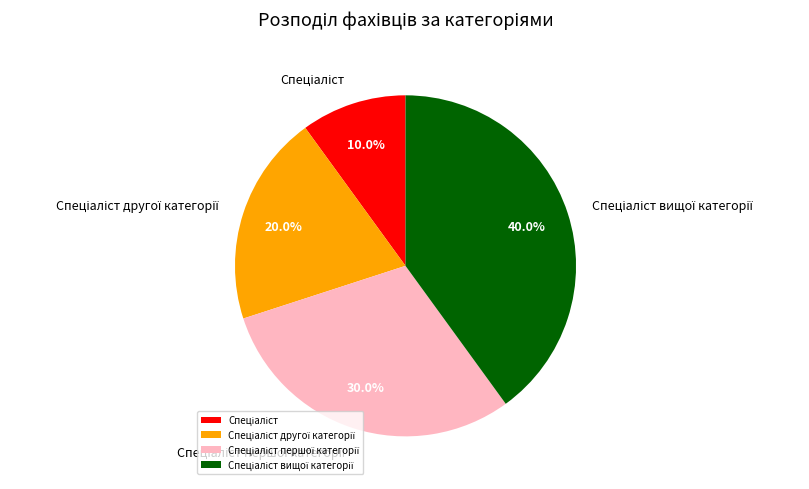

Count the number of slices in the pie.

4